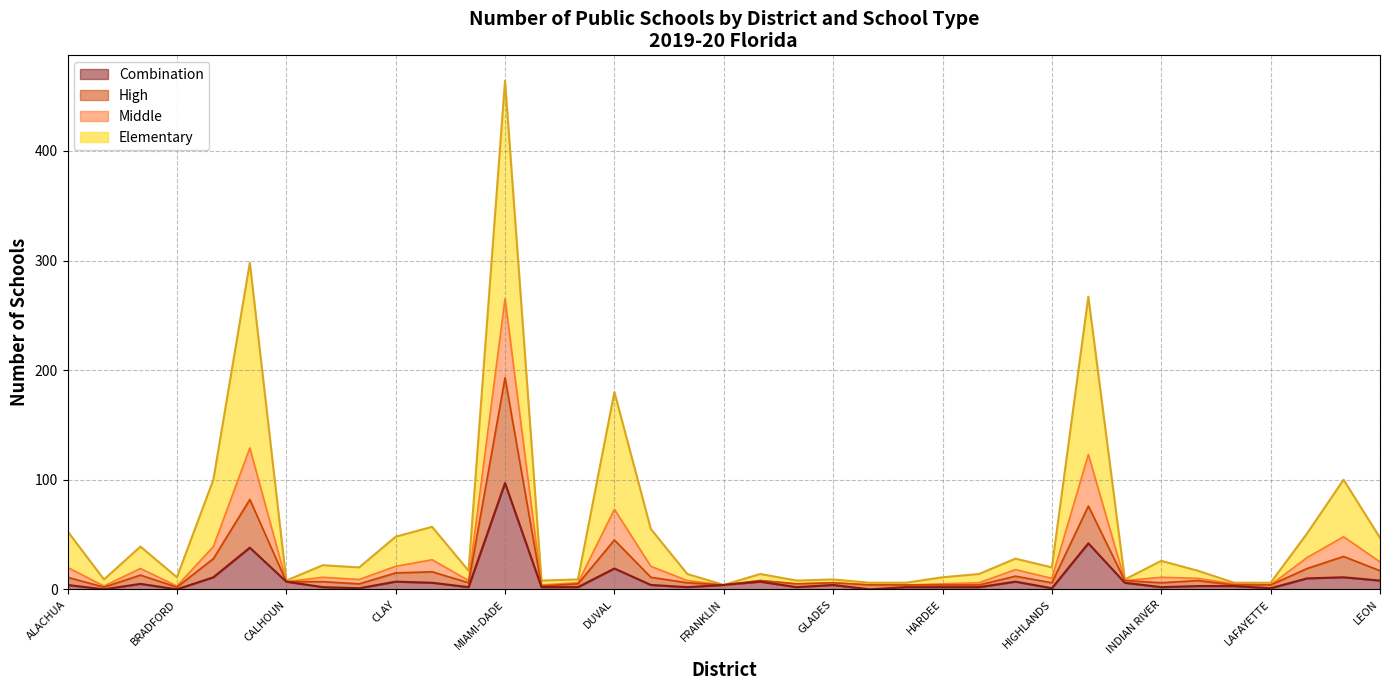

Is the value of Combination at LEE greater than the value of Elementary at CLAY?

No